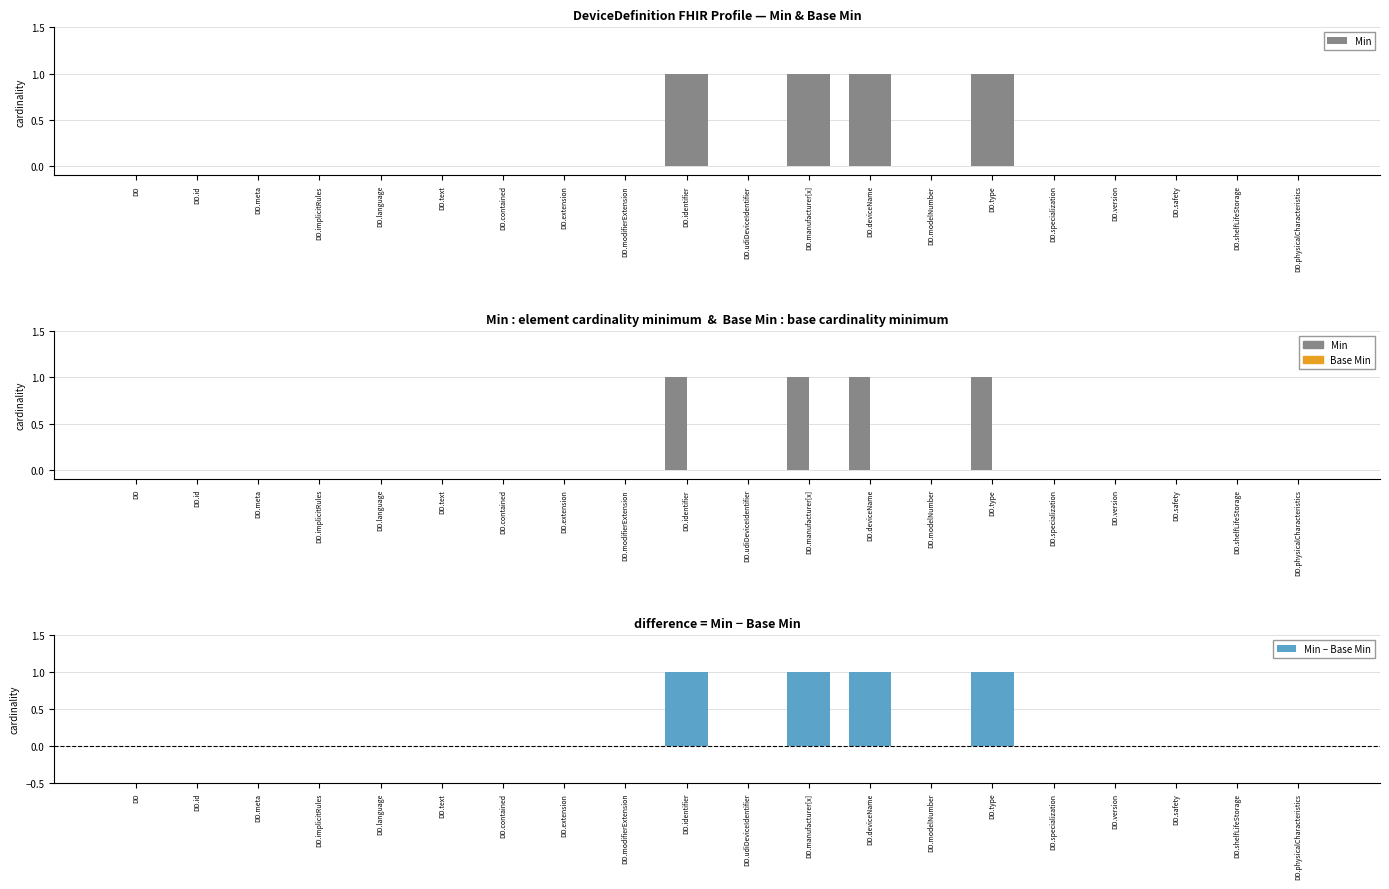

Rank the series by their maximum value, from highest to lowest.

Min, Min − Base Min, Base Min